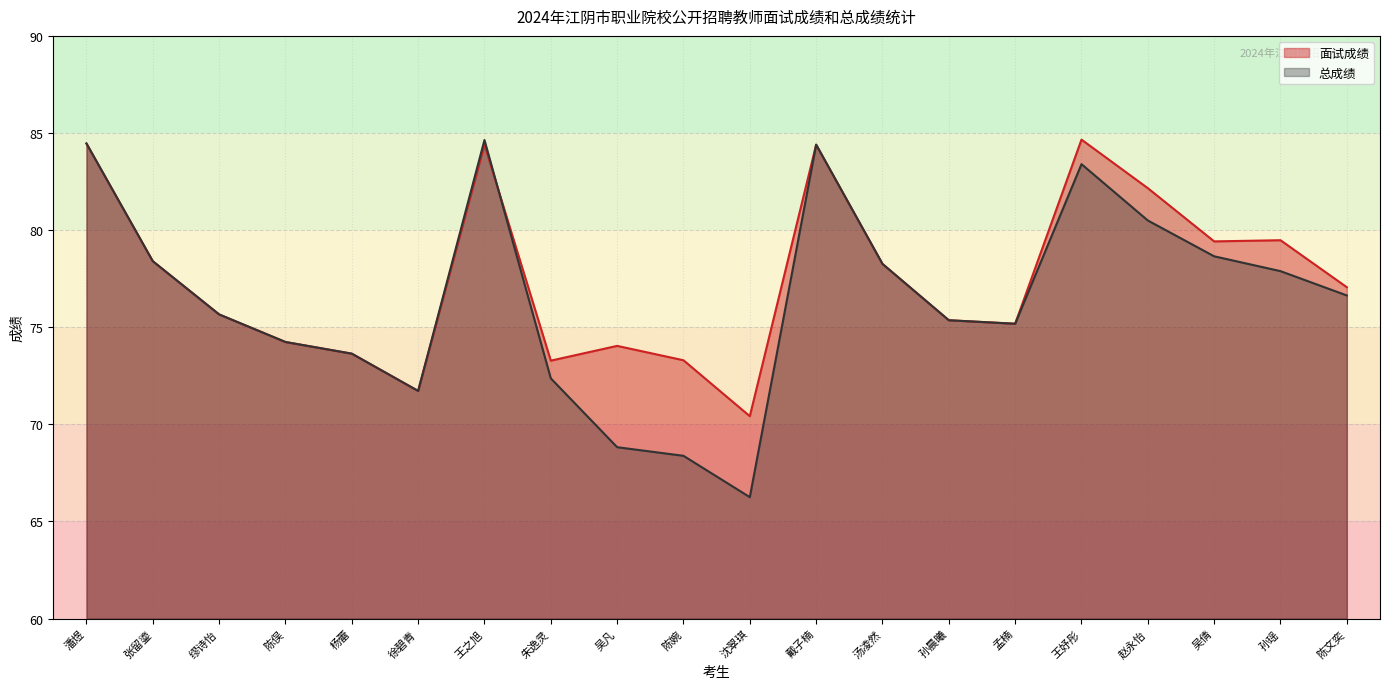

What is the value of the 总成绩 point at the 3rd from the left?

75.7